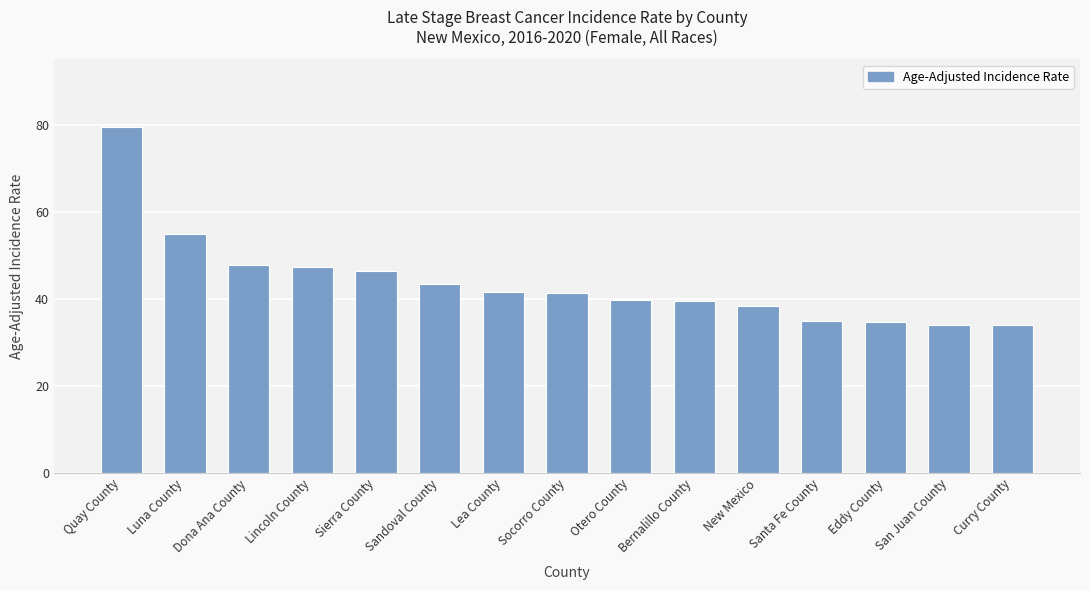

What is the change in value from Bernalillo County to New Mexico?

-1.1